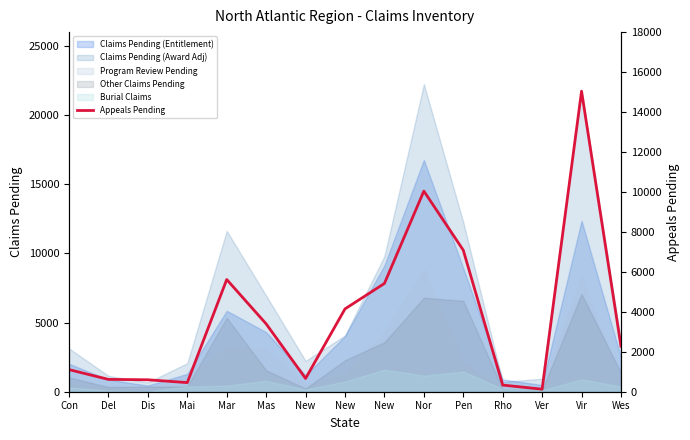

How many interior local valleys (lower than both neighbors) does the data have?

3